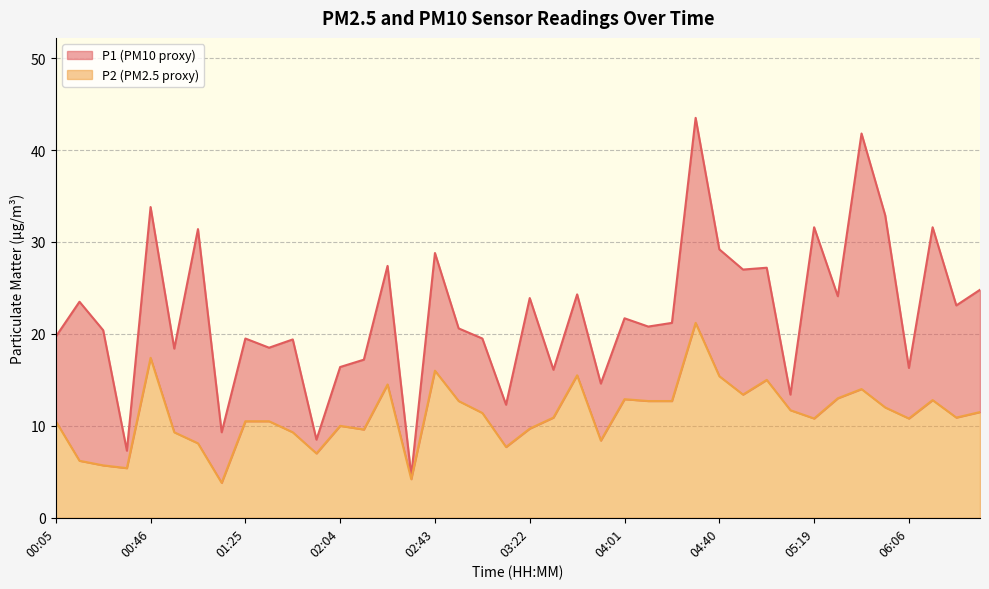

The value of P1 at 06:35 is 24.8. True or false?

True